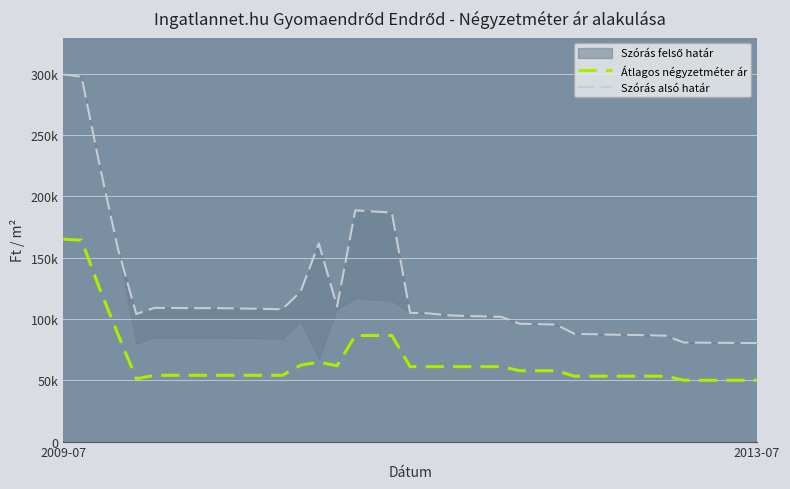

What is the sum of all Átlagos négyzetméter ár values?

2582621